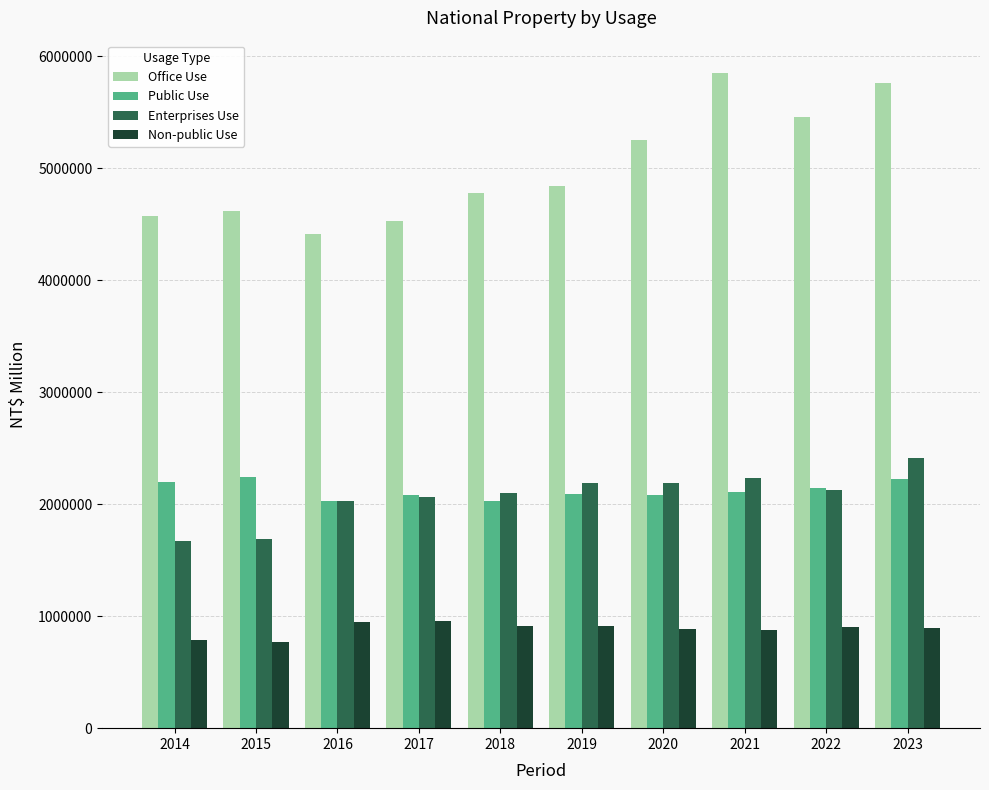

Which series has the largest total across all categories?

Office Use